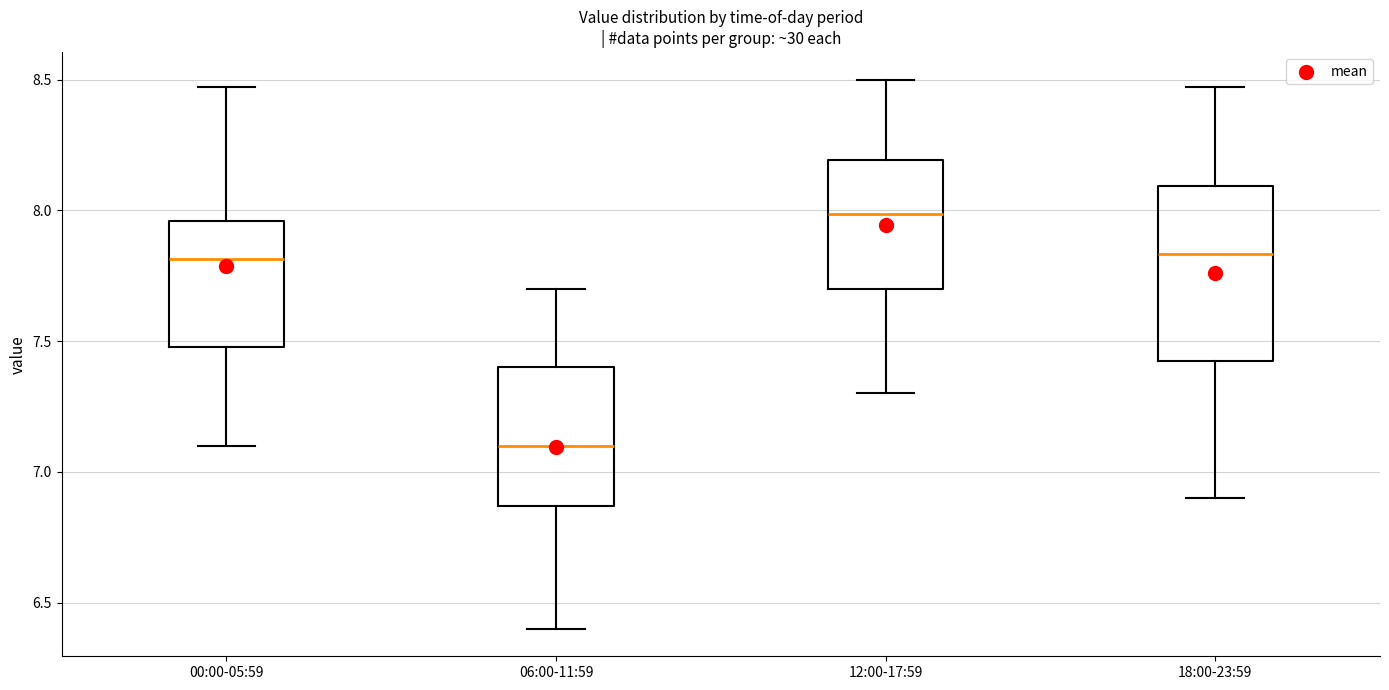

Comparing the boxes themselves (not the whiskers), which one is the tallest?

18:00-23:59